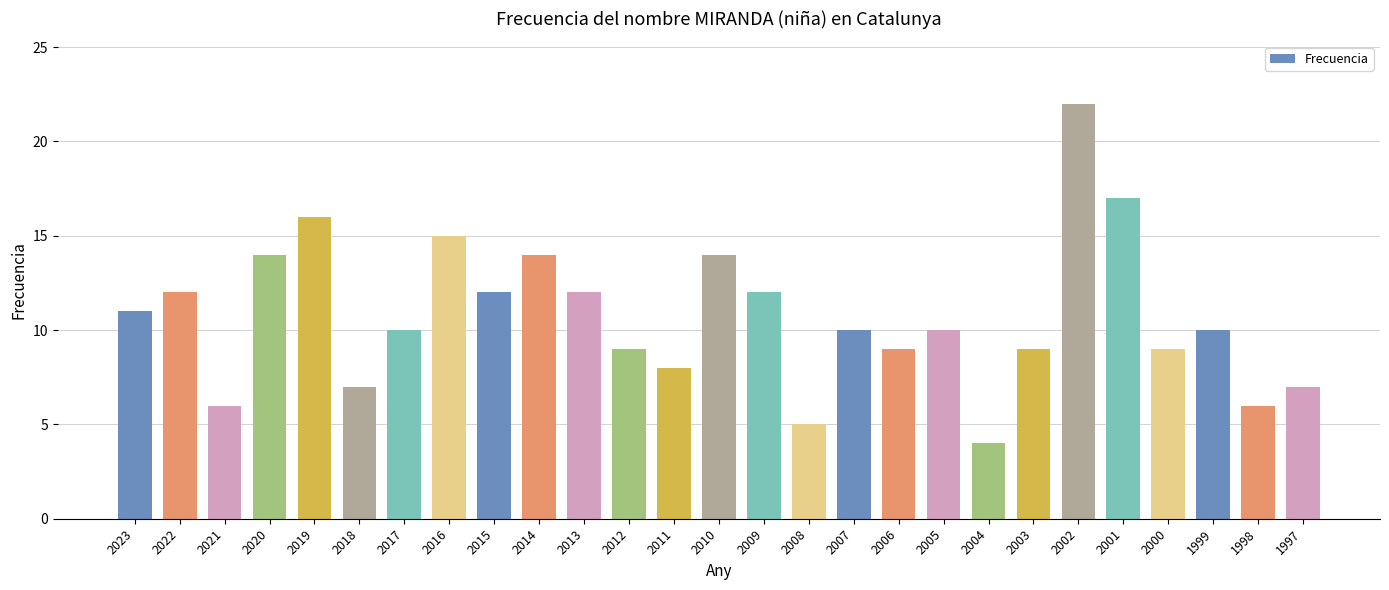

The chart shows a value of 3 at 2006. True or false?

False